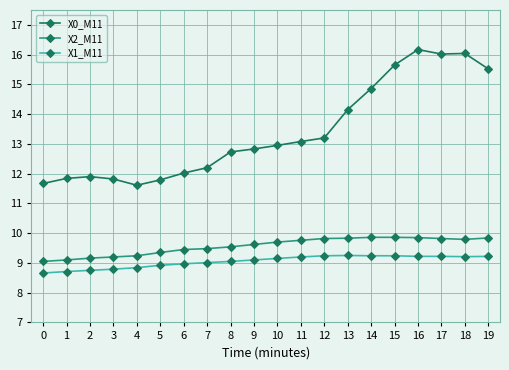

What is the difference between the second highest and second lowest values in the X1_M11 series?

0.5